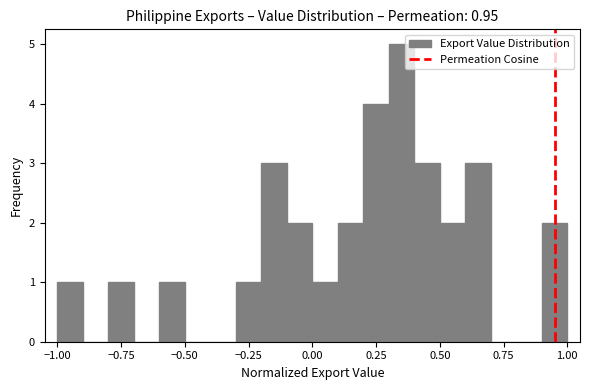

Read against the x-axis, roughly where is the centre of the tallest bar?

0.35